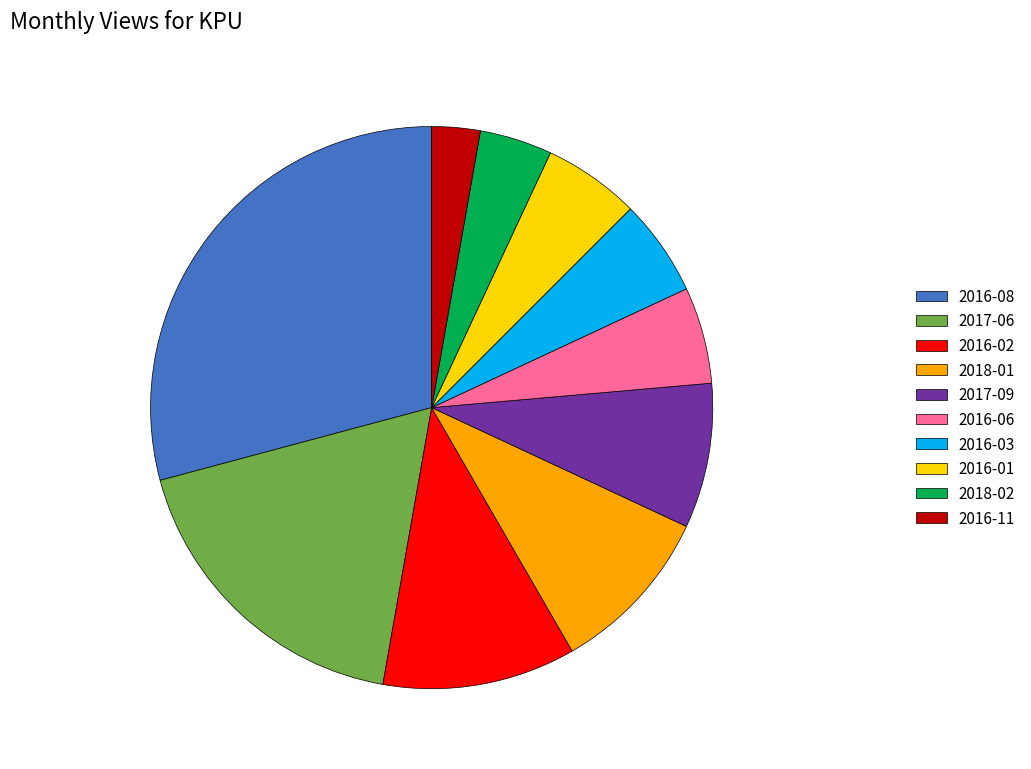

Is the sum of 2016-01 and 2018-02 greater than half?

No